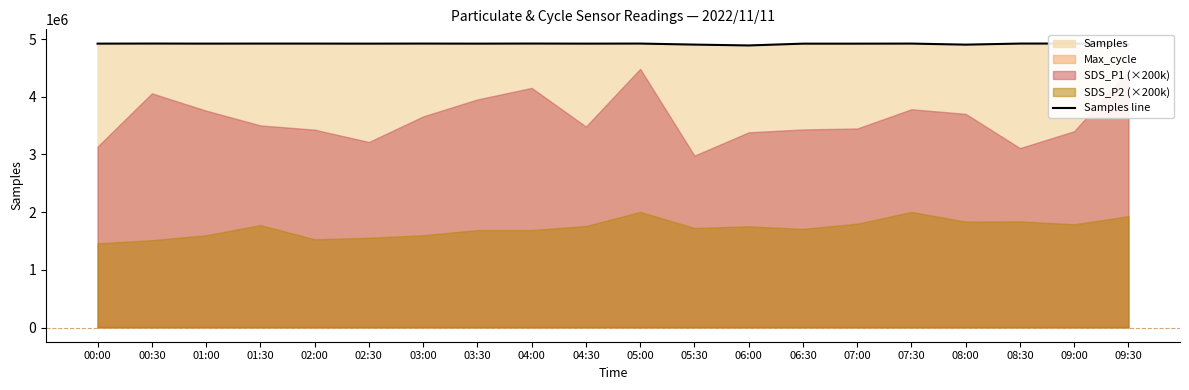

Reading right to left, what are all the values shown in this chart?

09:30=4908217	09:00=4923211	08:30=4922642	08:00=4903956	07:30=4922356	07:00=4921069	06:30=4921047	06:00=4890063	05:30=4904773	05:00=4922620	04:30=4921484	04:00=4922910	03:30=4921332	03:00=4922568	02:30=4921367	02:00=4922223	01:30=4922460	01:00=4921685	00:30=4922958	00:00=4921463